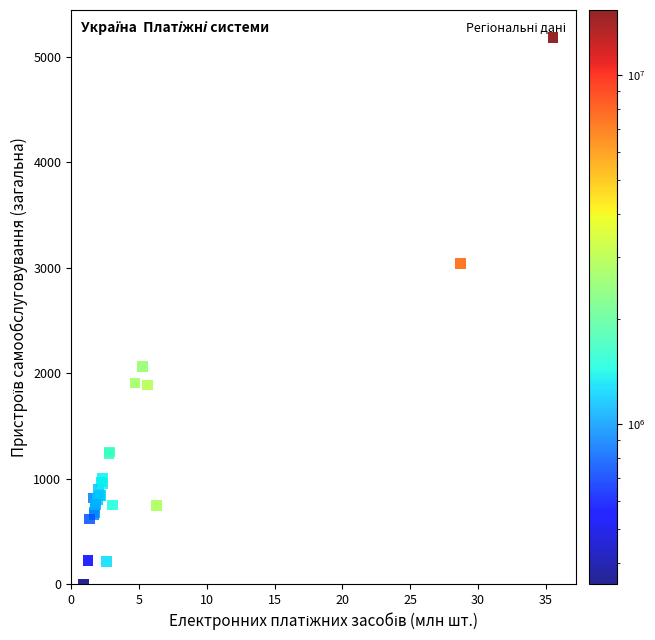

What Y value in the scatter plot is closest to 2594?

3041